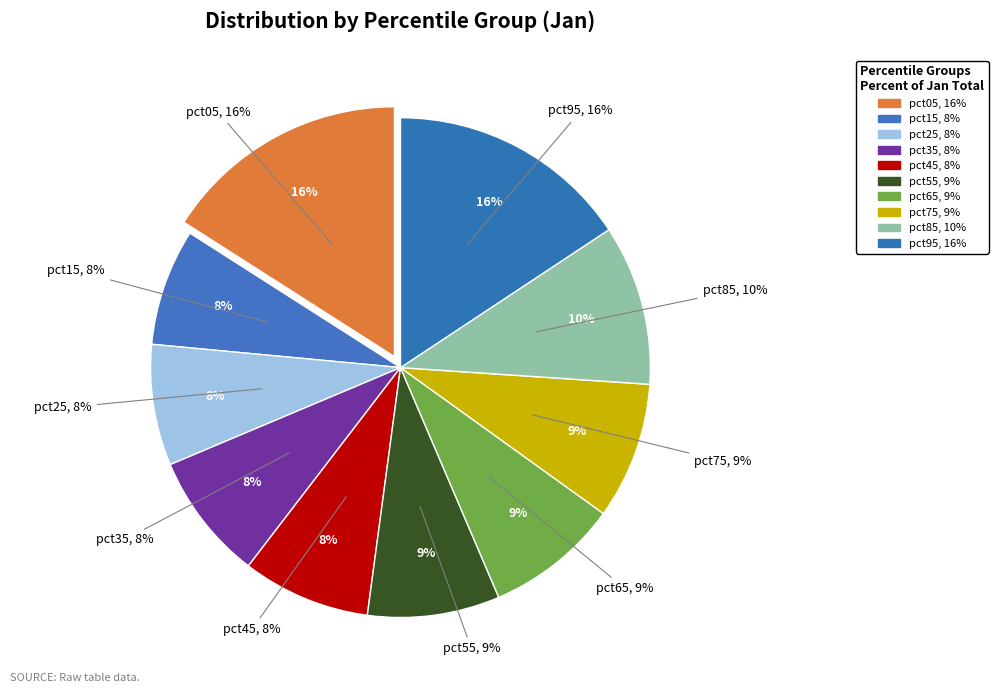

How many segments does this pie chart have?

10